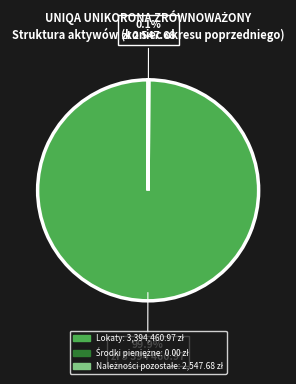

To the nearest percent, what portion does Lokaty represent?

100%